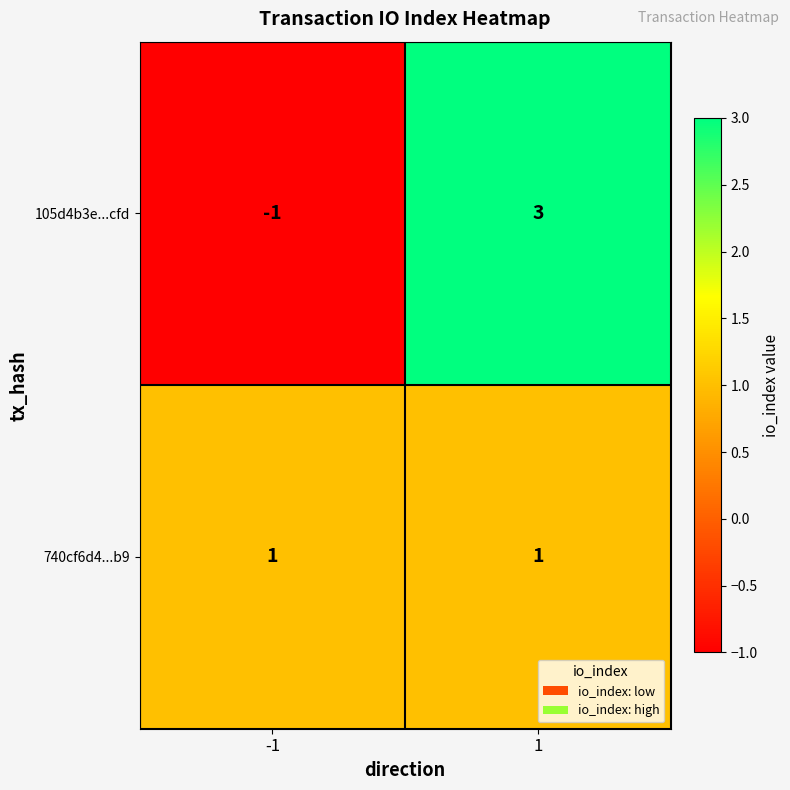

Count the number of categories in the chart.

2